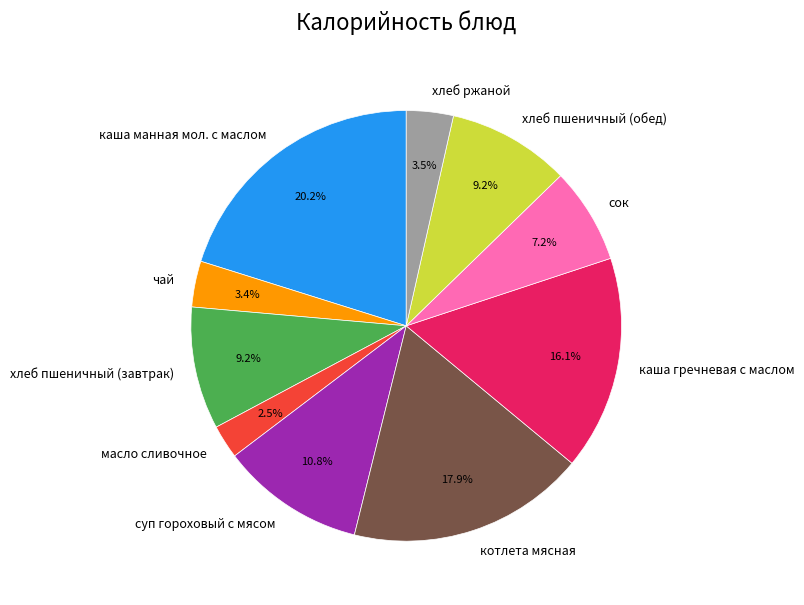

Which has a higher value, хлеб пшеничный (завтрак) or каша манная мол. с маслом?

каша манная мол. с маслом